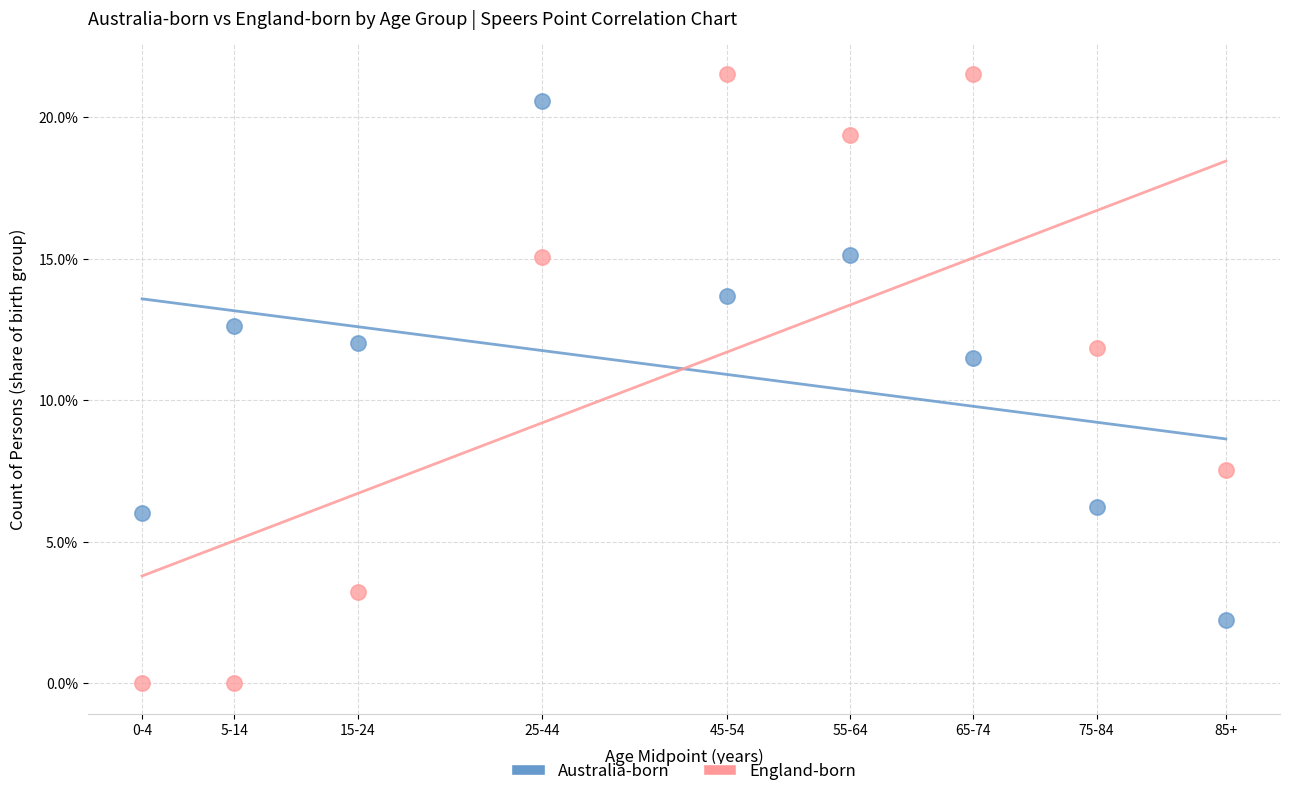

Which series has the widest spread of Y values?

England-born